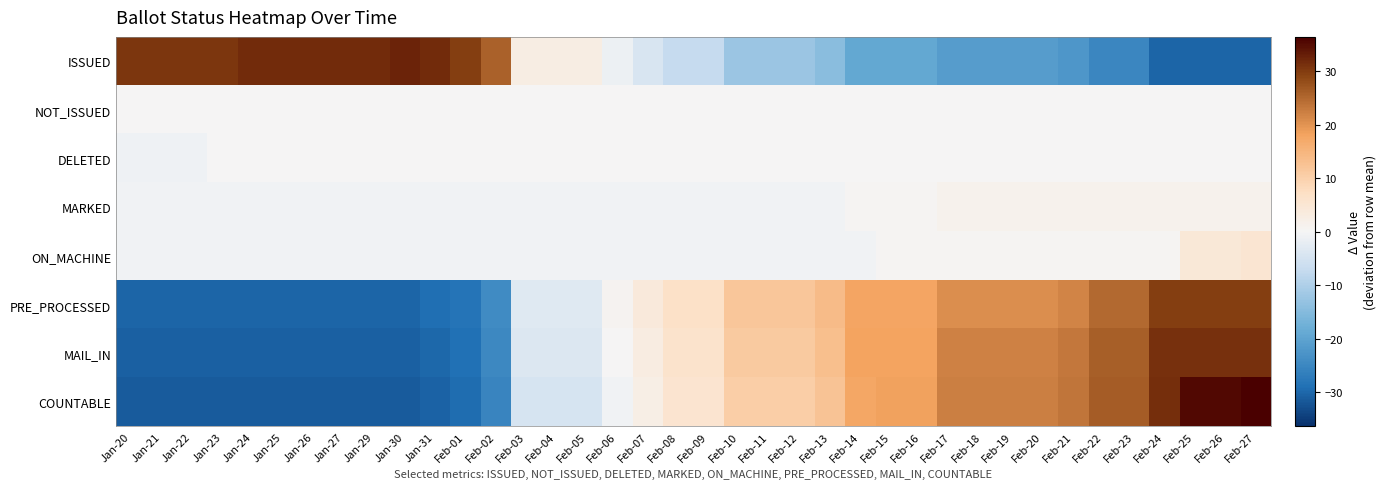

Reading left to right, list all the values displayed in this chart.

ISSUED: Jan-20=30.7	Jan-21=30.7	Jan-22=30.7	Jan-23=30.7	Jan-24=31.7	Jan-25=31.7	Jan-26=31.7	Jan-27=31.7	Jan-29=31.7	Jan-30=32.7	Jan-31=31.7	Feb-01=29.7	Feb-02=25.7	Feb-03=2.7	Feb-04=2.7	Feb-05=2.7	Feb-06=-1.3	Feb-07=-4.3	Feb-08=-7.3	Feb-09=-7.3	Feb-10=-12.3	Feb-11=-12.3	Feb-12=-12.3	Feb-13=-14.3	Feb-14=-19.3	Feb-15=-19.3	Feb-16=-19.3	Feb-17=-21.3	Feb-18=-21.3	Feb-19=-21.3	Feb-20=-21.3	Feb-21=-22.3	Feb-22=-25.3	Feb-23=-25.3	Feb-24=-30.3	Feb-25=-30.3	Feb-26=-30.3	Feb-27=-30.3
NOT_ISSUED: Jan-20=0.0	Jan-21=0.0	Jan-22=0.0	Jan-23=0.0	Jan-24=0.0	Jan-25=0.0	Jan-26=0.0	Jan-27=0.0	Jan-29=0.0	Jan-30=0.0	Jan-31=0.0	Feb-01=0.0	Feb-02=0.0	Feb-03=0.0	Feb-04=0.0	Feb-05=0.0	Feb-06=0.0	Feb-07=0.0	Feb-08=0.0	Feb-09=0.0	Feb-10=0.0	Feb-11=0.0	Feb-12=0.0	Feb-13=0.0	Feb-14=0.0	Feb-15=0.0	Feb-16=0.0	Feb-17=0.0	Feb-18=0.0	Feb-19=0.0	Feb-20=0.0	Feb-21=0.0	Feb-22=0.0	Feb-23=0.0	Feb-24=0.0	Feb-25=0.0	Feb-26=0.0	Feb-27=0.0
DELETED: Jan-20=-0.9	Jan-21=-0.9	Jan-22=-0.9	Jan-23=0.1	Jan-24=0.1	Jan-25=0.1	Jan-26=0.1	Jan-27=0.1	Jan-29=0.1	Jan-30=0.1	Jan-31=0.1	Feb-01=0.1	Feb-02=0.1	Feb-03=0.1	Feb-04=0.1	Feb-05=0.1	Feb-06=0.1	Feb-07=0.1	Feb-08=0.1	Feb-09=0.1	Feb-10=0.1	Feb-11=0.1	Feb-12=0.1	Feb-13=0.1	Feb-14=0.1	Feb-15=0.1	Feb-16=0.1	Feb-17=0.1	Feb-18=0.1	Feb-19=0.1	Feb-20=0.1	Feb-21=0.1	Feb-22=0.1	Feb-23=0.1	Feb-24=0.1	Feb-25=0.1	Feb-26=0.1	Feb-27=0.1
MARKED: Jan-20=-0.7	Jan-21=-0.7	Jan-22=-0.7	Jan-23=-0.7	Jan-24=-0.7	Jan-25=-0.7	Jan-26=-0.7	Jan-27=-0.7	Jan-29=-0.7	Jan-30=-0.7	Jan-31=-0.7	Feb-01=-0.7	Feb-02=-0.7	Feb-03=-0.7	Feb-04=-0.7	Feb-05=-0.7	Feb-06=-0.7	Feb-07=-0.7	Feb-08=-0.7	Feb-09=-0.7	Feb-10=-0.7	Feb-11=-0.7	Feb-12=-0.7	Feb-13=-0.7	Feb-14=0.3	Feb-15=0.3	Feb-16=0.3	Feb-17=1.3	Feb-18=1.3	Feb-19=1.3	Feb-20=1.3	Feb-21=1.3	Feb-22=1.3	Feb-23=1.3	Feb-24=1.3	Feb-25=1.3	Feb-26=1.3	Feb-27=1.3
ON_MACHINE: Jan-20=-0.7	Jan-21=-0.7	Jan-22=-0.7	Jan-23=-0.7	Jan-24=-0.7	Jan-25=-0.7	Jan-26=-0.7	Jan-27=-0.7	Jan-29=-0.7	Jan-30=-0.7	Jan-31=-0.7	Feb-01=-0.7	Feb-02=-0.7	Feb-03=-0.7	Feb-04=-0.7	Feb-05=-0.7	Feb-06=-0.7	Feb-07=-0.7	Feb-08=-0.7	Feb-09=-0.7	Feb-10=-0.7	Feb-11=-0.7	Feb-12=-0.7	Feb-13=-0.7	Feb-14=-0.7	Feb-15=0.3	Feb-16=0.3	Feb-17=0.3	Feb-18=0.3	Feb-19=0.3	Feb-20=0.3	Feb-21=0.3	Feb-22=0.3	Feb-23=0.3	Feb-24=0.3	Feb-25=4.3	Feb-26=4.3	Feb-27=5.3
PRE_PROCESSED: Jan-20=-30.2	Jan-21=-30.2	Jan-22=-30.2	Jan-23=-30.2	Jan-24=-30.2	Jan-25=-30.2	Jan-26=-30.2	Jan-27=-30.2	Jan-29=-30.2	Jan-30=-30.2	Jan-31=-29.2	Feb-01=-28.2	Feb-02=-24.2	Feb-03=-3.2	Feb-04=-3.2	Feb-05=-3.2	Feb-06=0.8	Feb-07=3.8	Feb-08=6.8	Feb-09=6.8	Feb-10=11.8	Feb-11=11.8	Feb-12=11.8	Feb-13=13.8	Feb-14=17.8	Feb-15=17.8	Feb-16=17.8	Feb-17=20.8	Feb-18=20.8	Feb-19=20.8	Feb-20=20.8	Feb-21=21.8	Feb-22=24.8	Feb-23=24.8	Feb-24=29.8	Feb-25=29.8	Feb-26=29.8	Feb-27=29.8
MAIL_IN: Jan-20=-30.9	Jan-21=-30.9	Jan-22=-30.9	Jan-23=-30.9	Jan-24=-30.9	Jan-25=-30.9	Jan-26=-30.9	Jan-27=-30.9	Jan-29=-30.9	Jan-30=-30.9	Jan-31=-29.9	Feb-01=-28.9	Feb-02=-24.9	Feb-03=-3.9	Feb-04=-3.9	Feb-05=-3.9	Feb-06=0.1	Feb-07=3.1	Feb-08=6.1	Feb-09=6.1	Feb-10=11.1	Feb-11=11.1	Feb-12=11.1	Feb-13=13.1	Feb-14=18.1	Feb-15=18.1	Feb-16=18.1	Feb-17=22.1	Feb-18=22.1	Feb-19=22.1	Feb-20=22.1	Feb-21=23.1	Feb-22=26.1	Feb-23=26.1	Feb-24=31.1	Feb-25=31.1	Feb-26=31.1	Feb-27=31.1
COUNTABLE: Jan-20=-31.6	Jan-21=-31.6	Jan-22=-31.6	Jan-23=-31.6	Jan-24=-31.6	Jan-25=-31.6	Jan-26=-31.6	Jan-27=-31.6	Jan-29=-31.6	Jan-30=-31.6	Jan-31=-30.6	Feb-01=-29.6	Feb-02=-25.6	Feb-03=-4.6	Feb-04=-4.6	Feb-05=-4.6	Feb-06=-0.6	Feb-07=2.4	Feb-08=5.4	Feb-09=5.4	Feb-10=10.4	Feb-11=10.4	Feb-12=10.4	Feb-13=12.4	Feb-14=17.4	Feb-15=18.4	Feb-16=18.4	Feb-17=22.4	Feb-18=22.4	Feb-19=22.4	Feb-20=22.4	Feb-21=23.4	Feb-22=26.4	Feb-23=26.4	Feb-24=31.4	Feb-25=35.4	Feb-26=35.4	Feb-27=36.4